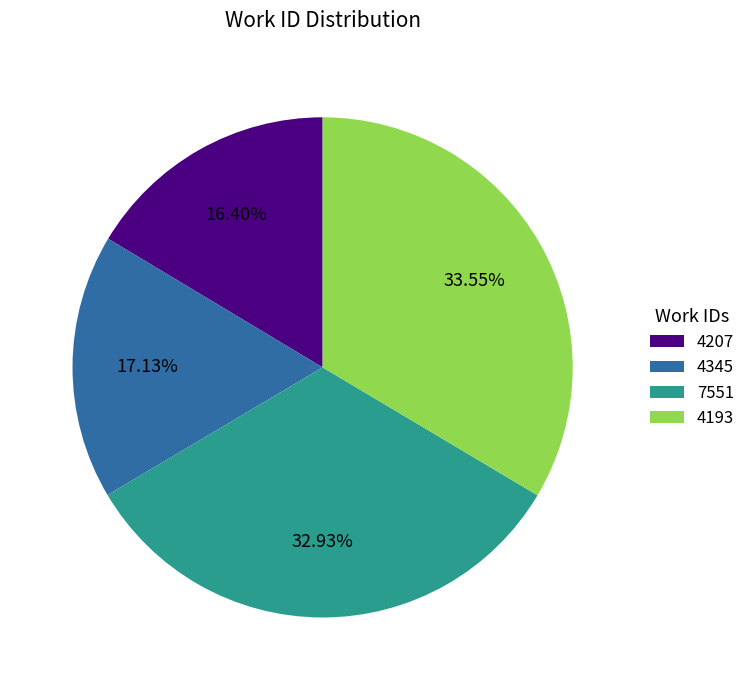

What is the total percentage of 4345 and 4207?

33.5%